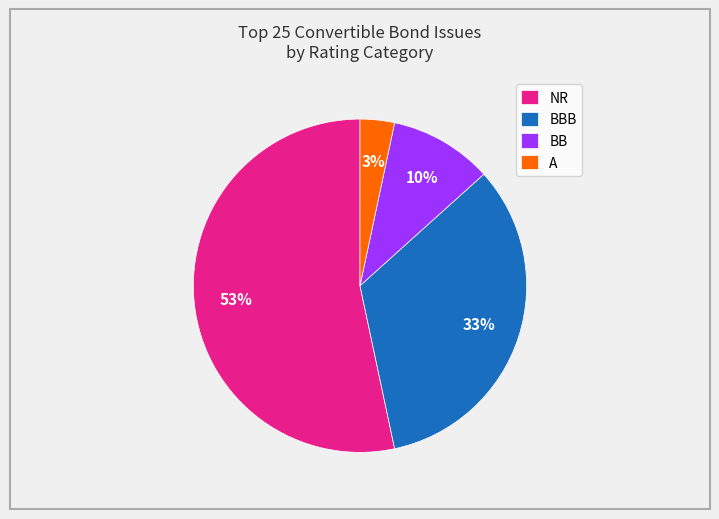

How many segments does this pie chart have?

4